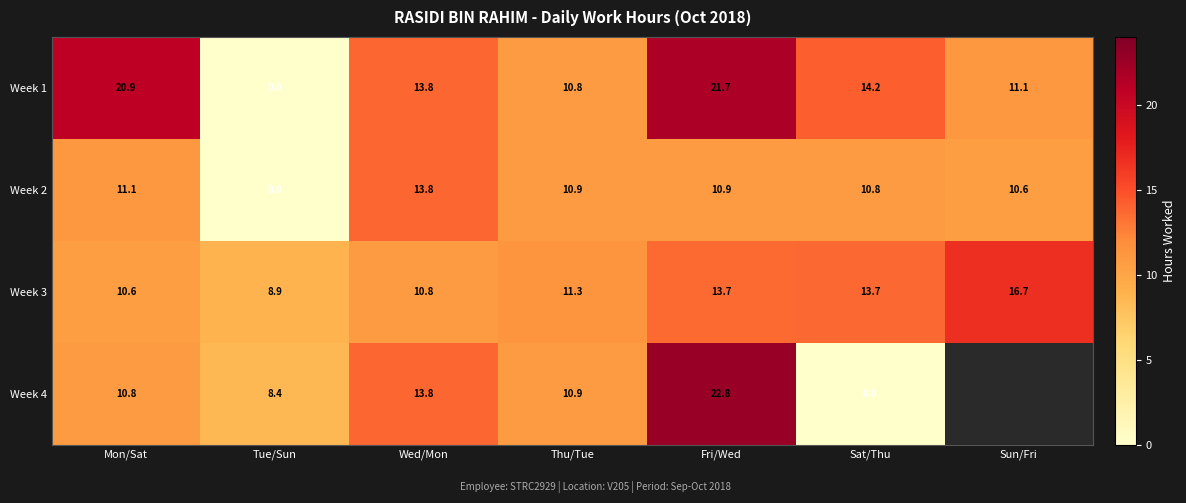

True or false: Week 3 has a value of 19.7 at Sat/Thu.

False